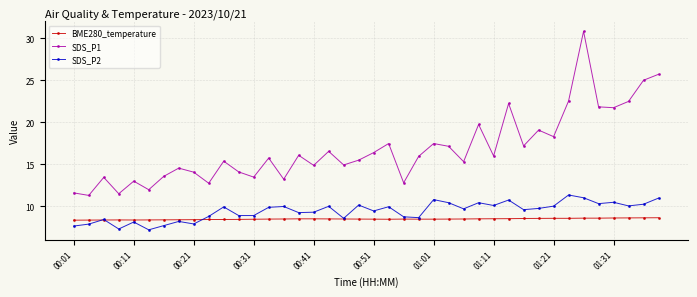

Which series has the widest spread of values?

SDS_P1